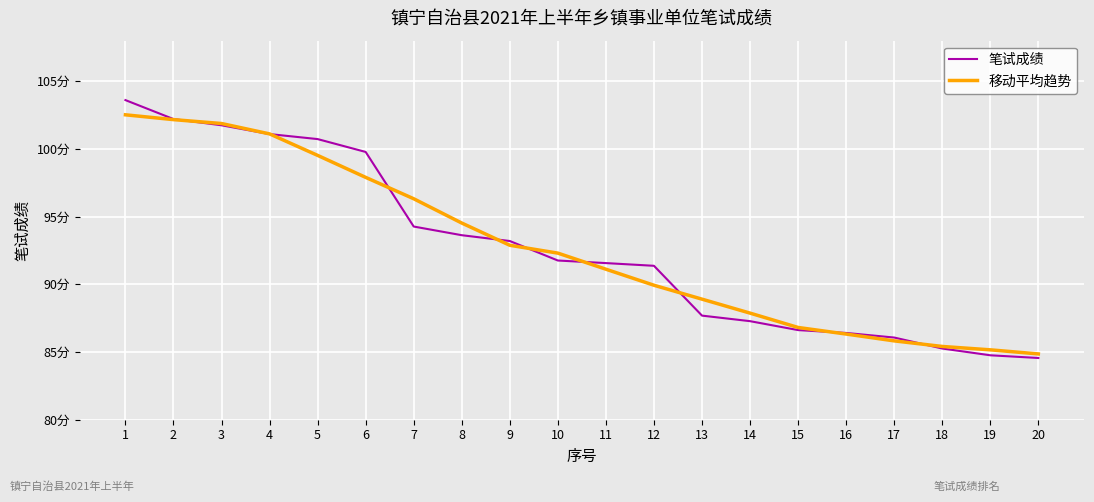

Reading left to right, transcribe all the data shown in this chart.

笔试成绩: 1=103.6	2=102.2	3=101.8	4=101.1	5=100.7	6=99.8	7=94.3	8=93.6	9=93.2	10=91.8	11=91.6	12=91.4	13=87.7	14=87.3	15=86.6	16=86.4	17=86.1	18=85.3	19=84.8	20=84.6
移动平均趋势: 1=102.5	2=102.2	3=101.9	4=101.1	5=99.5	6=97.9	7=96.3	8=94.5	9=92.9	10=92.3	11=91.1	12=89.9	13=88.9	14=87.9	15=86.8	16=86.3	17=85.8	18=85.4	19=85.2	20=84.9